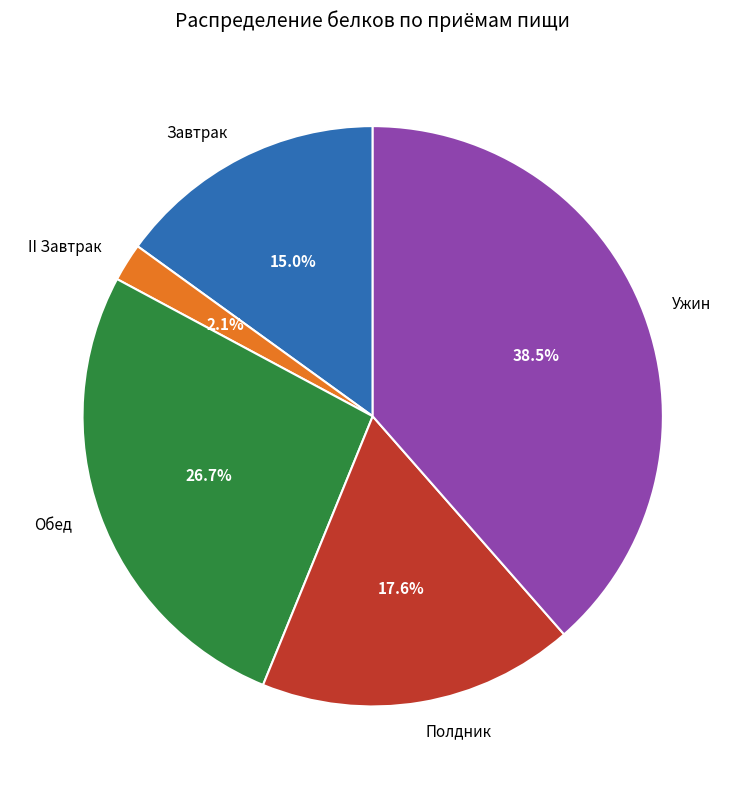

What is the largest slice in the pie chart?

Ужин